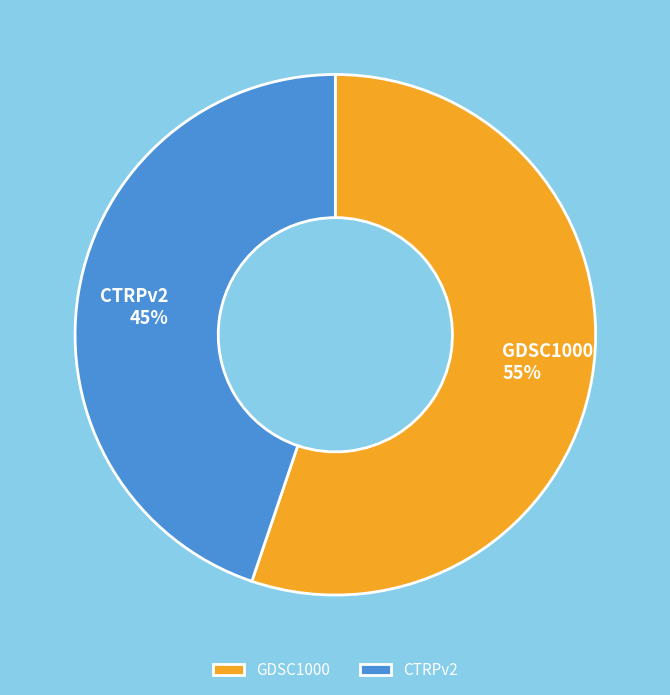

Rank the categories by value from highest to lowest.

GDSC1000, CTRPv2